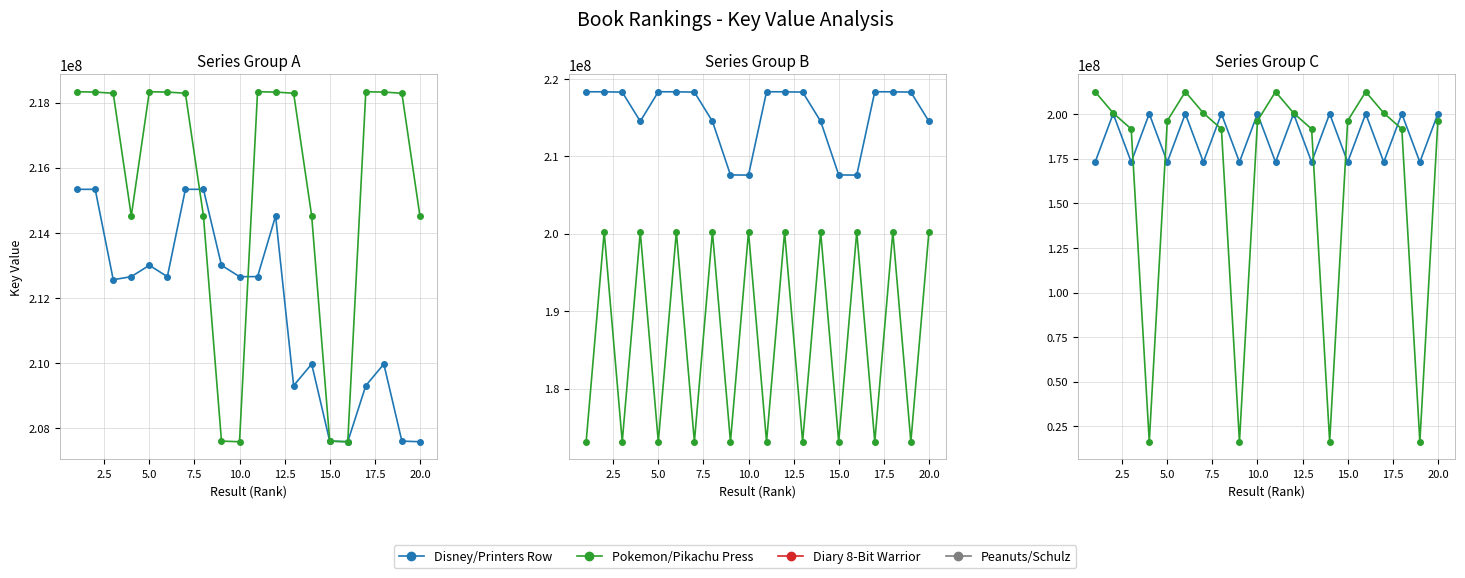

How many values in the Pokemon/Pikachu Press series are below 218290145?

8